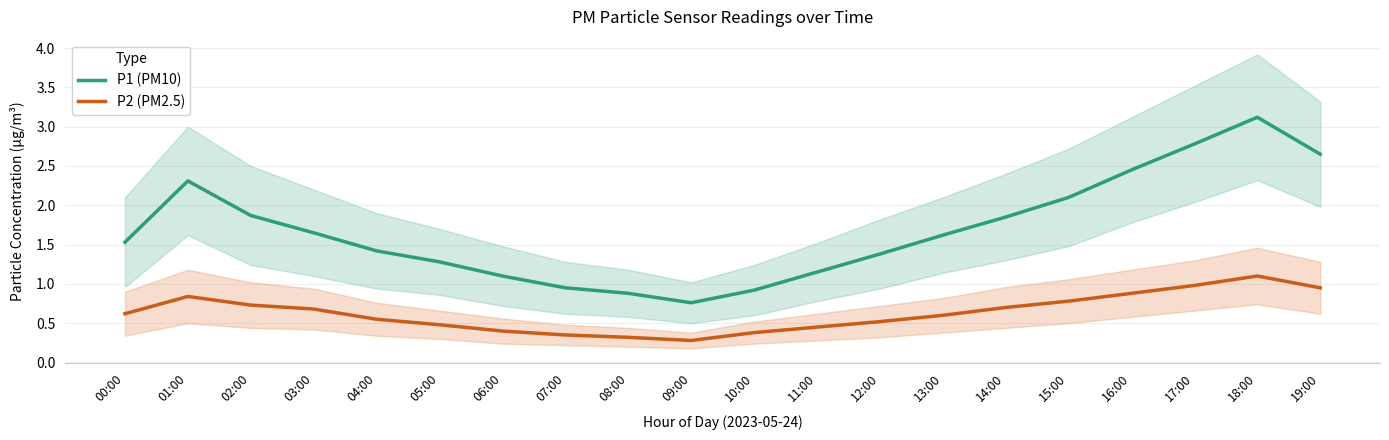

At how many categories does at least one series exceed 2?

6